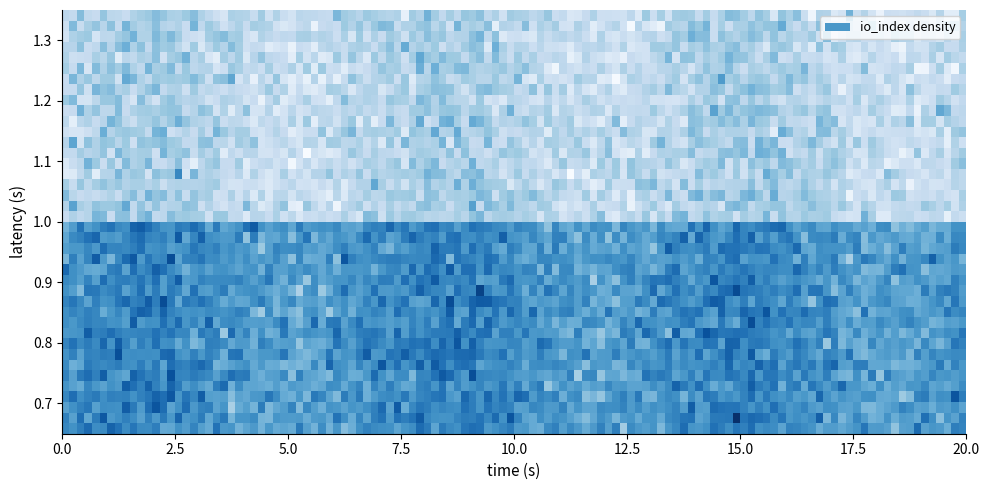

At how many categories does at least one series exceed 7?

1